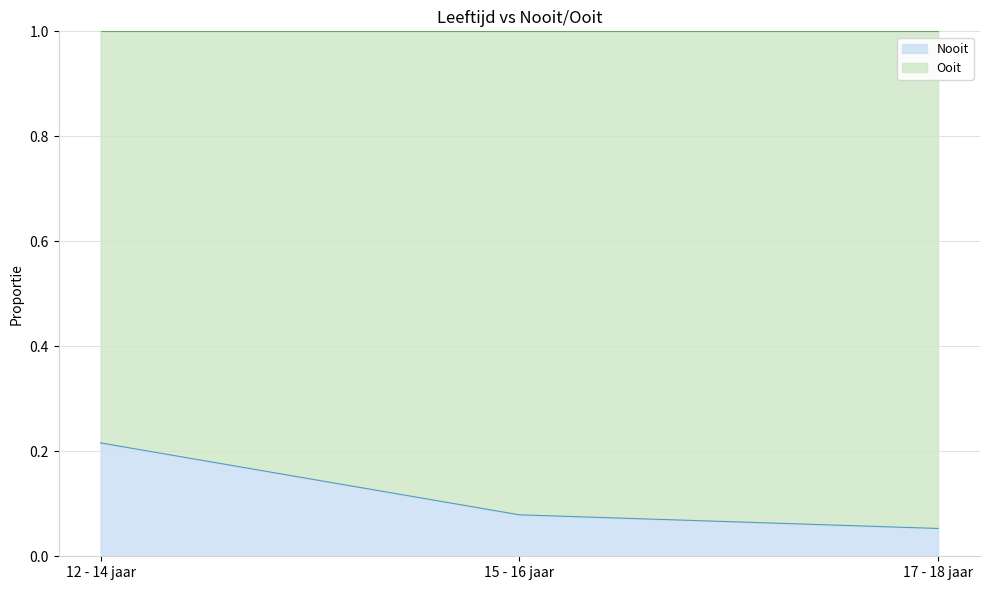

How many categories are shown in the chart?

3